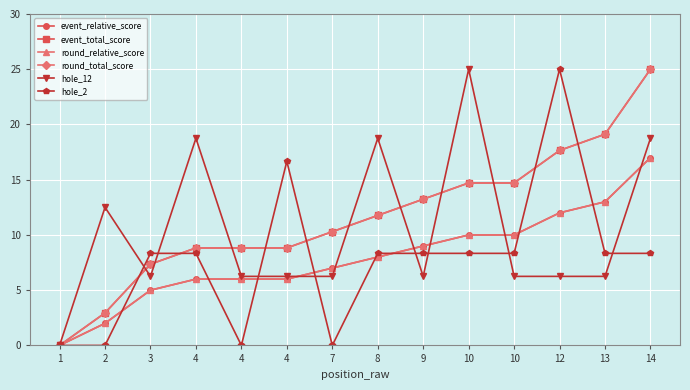

Does the chart have visible grid lines?

Yes